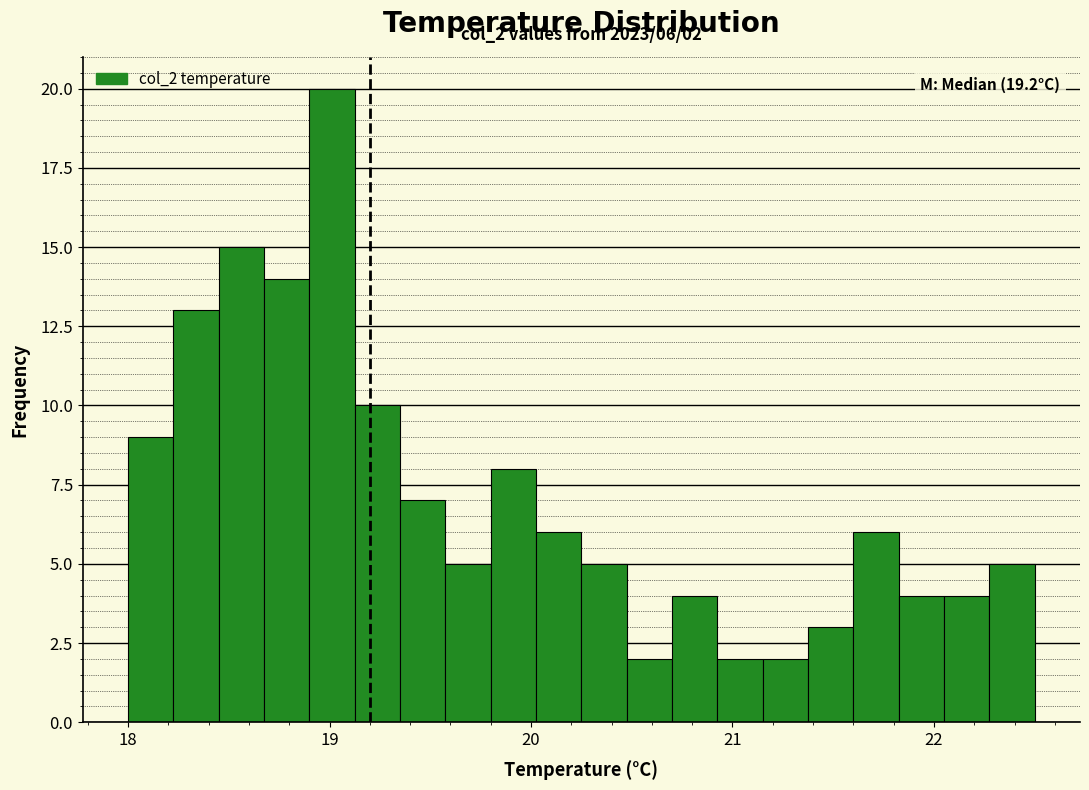

Read against the x-axis, roughly where is the centre of the tallest bar?

19.0